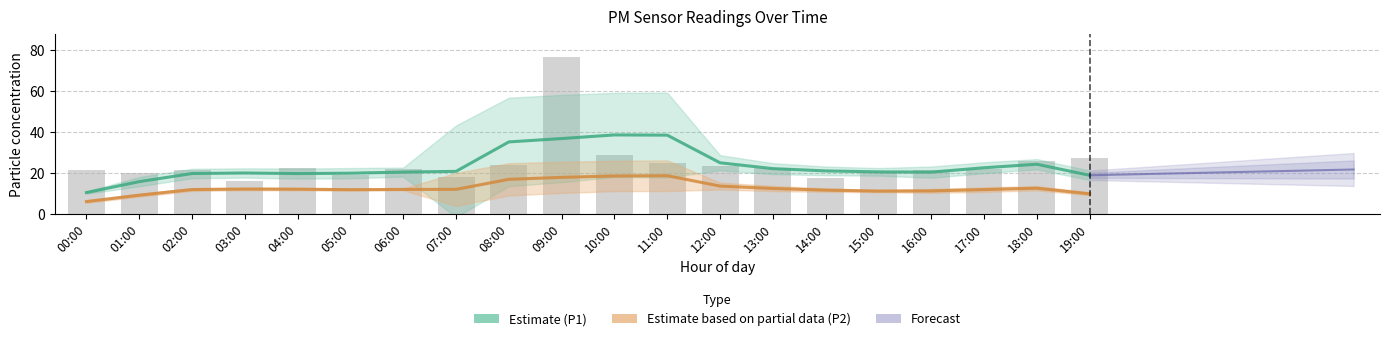

True or false: the data shows 7.3 at 11:00.

False